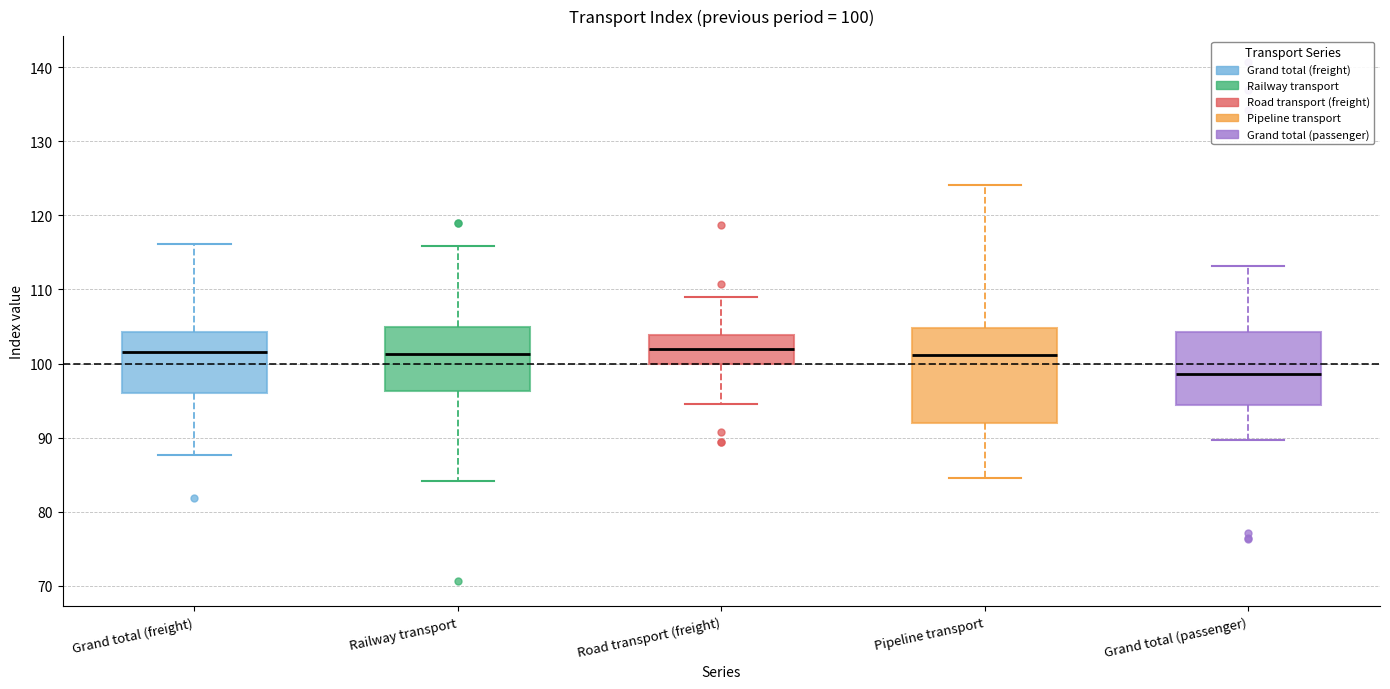

Comparing the boxes themselves (not the whiskers), which one is the tallest?

Pipeline transport